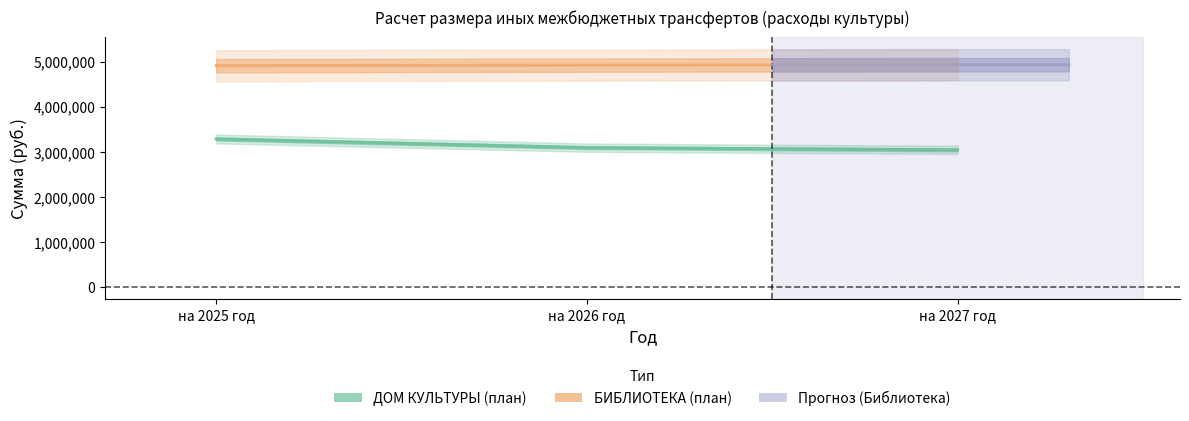

What is the label of the 2nd point from the right?

на 2026 год